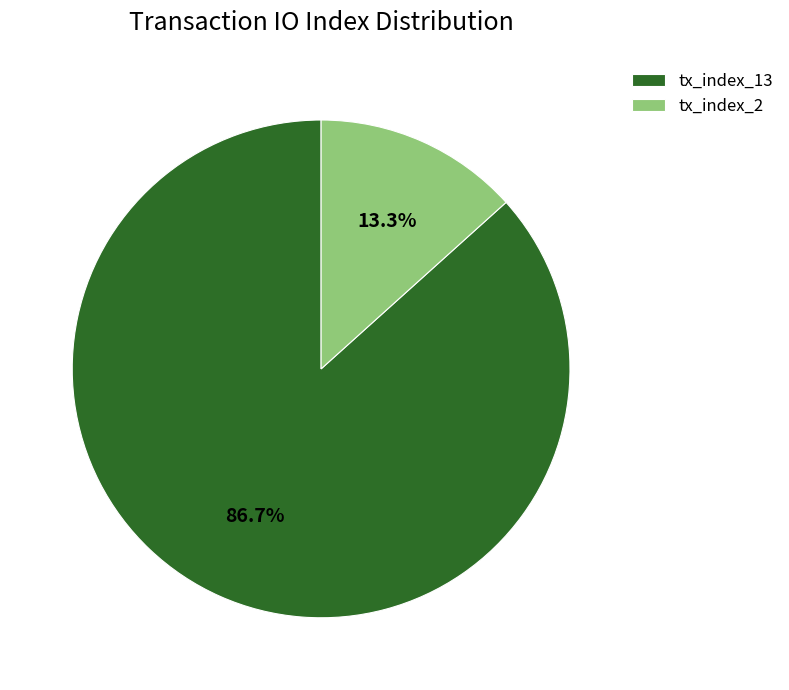

To the nearest percent, what portion does tx_index_13 represent?

87%